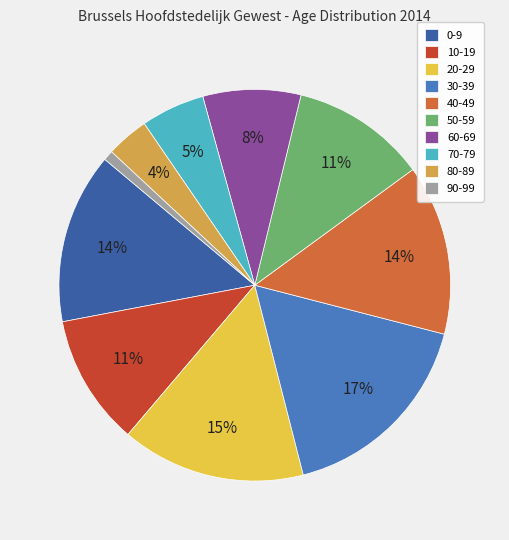

Count the number of slices in the pie.

10